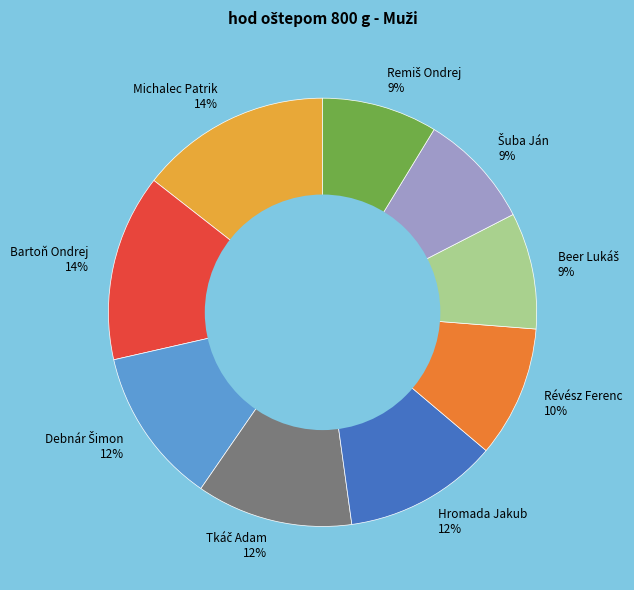

True or false: Révész Ferenc 10% accounts for 10% of the total.

True